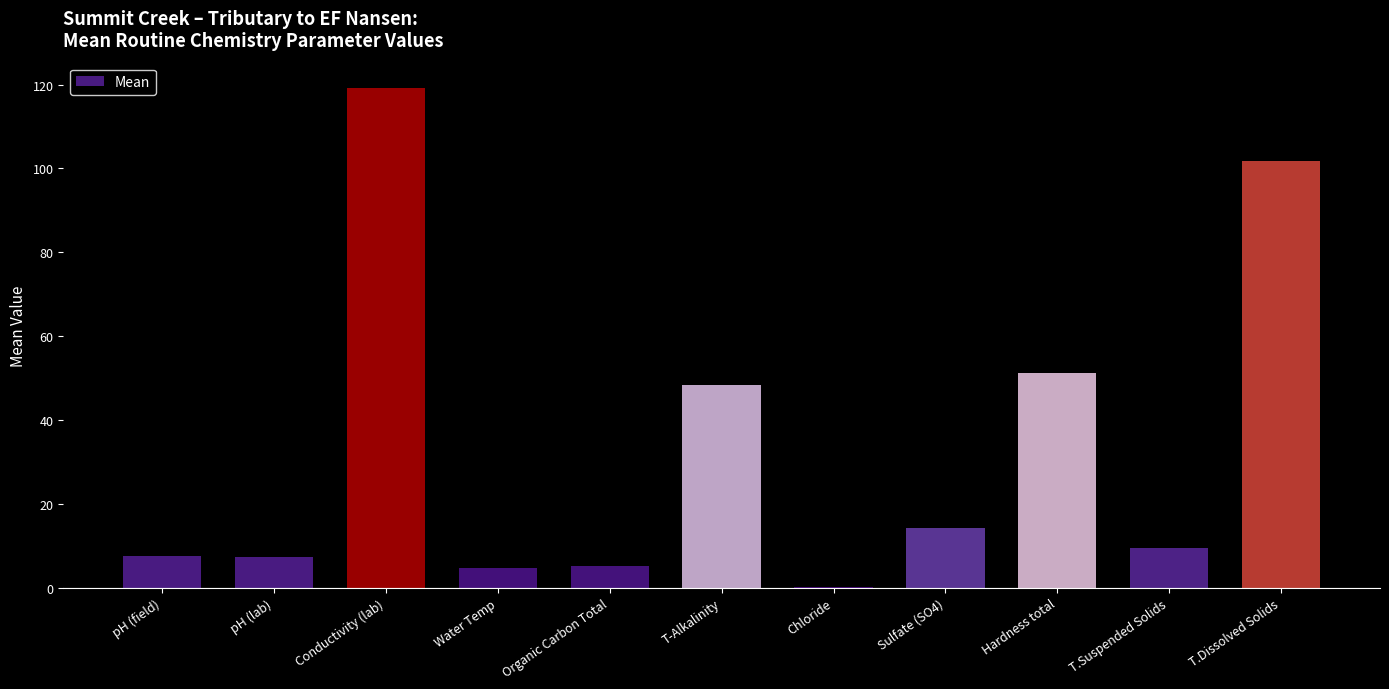

The value at Conductivity (lab) is 119.3. True or false?

True